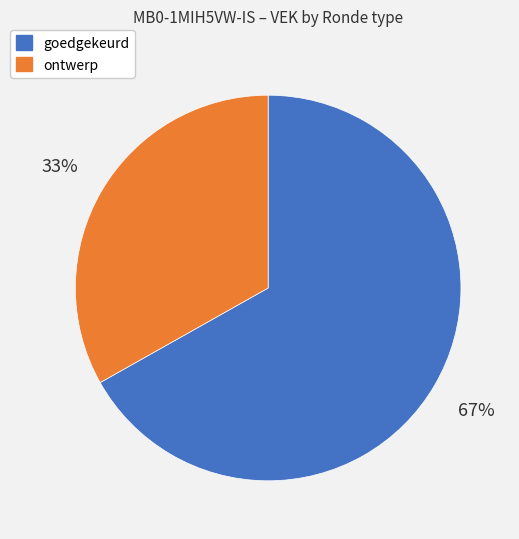

Is there a majority slice in this chart?

Yes